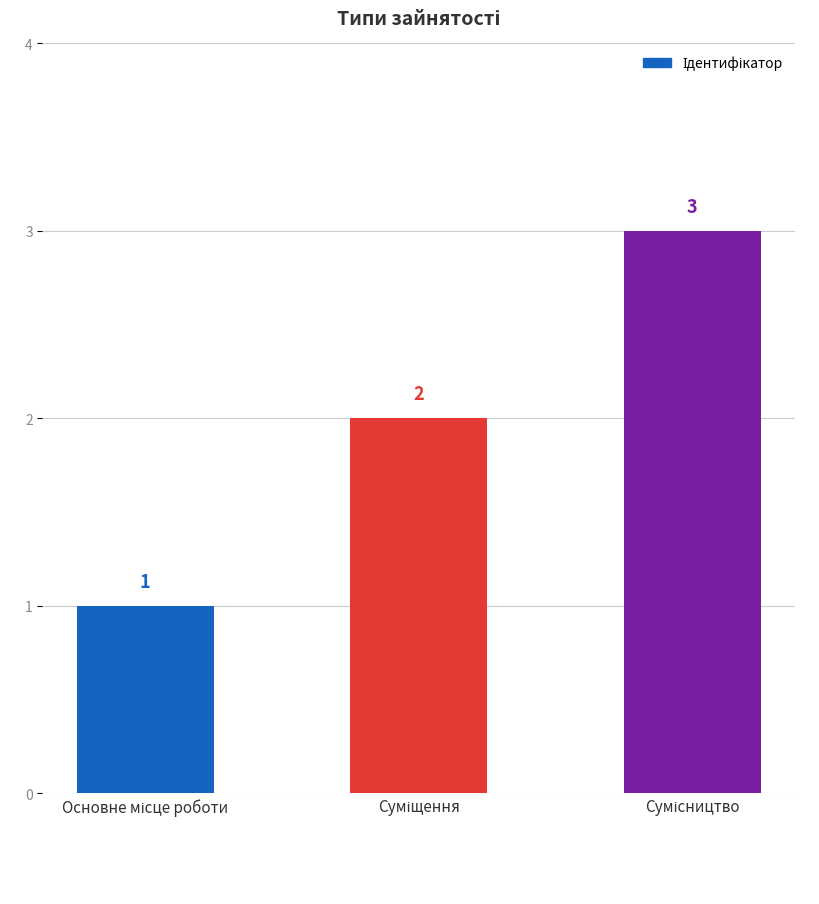

Reading left to right, transcribe all the data shown in this chart.

1	2	3